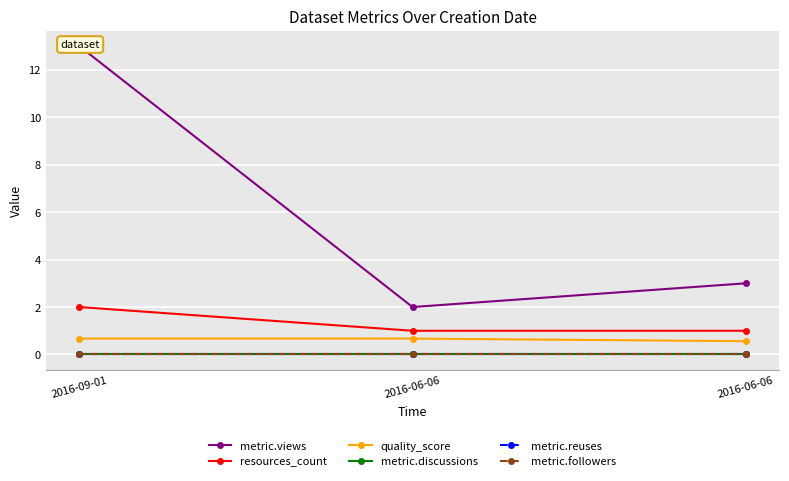

True or false: metric.reuses has a value of 0.0 at 2016-06-06.

True